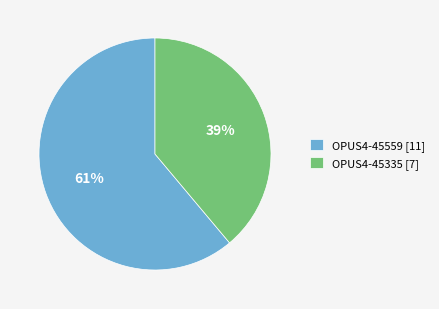

How many segments does this pie chart have?

2